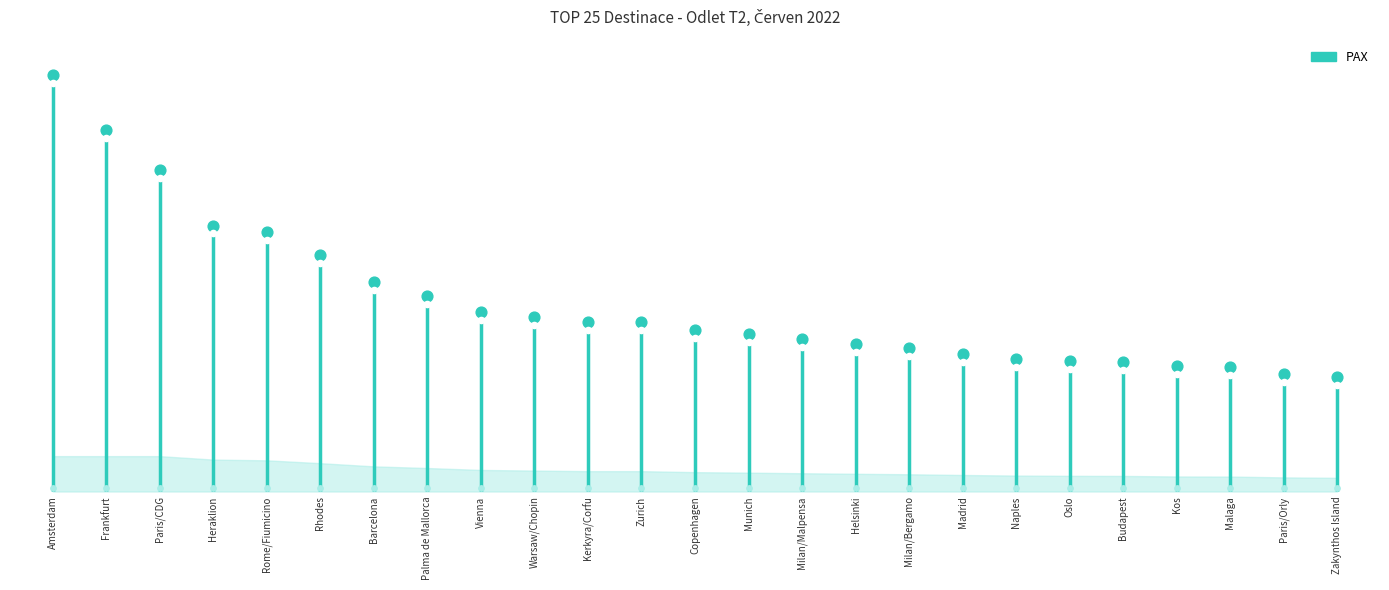

What is the change in value from Naples to Oslo?

-111